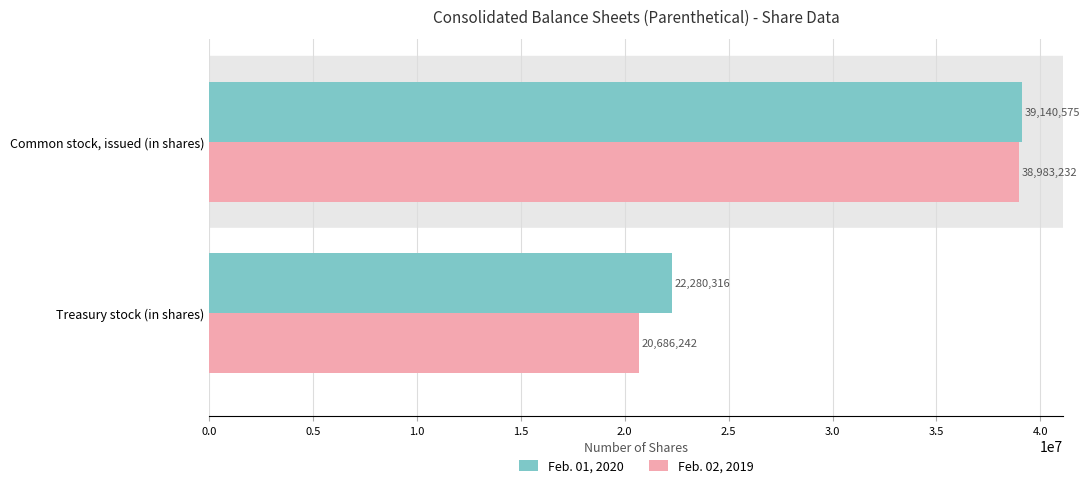

What is the difference between the Feb. 01, 2020 values at Common stock, issued (in shares) and Treasury stock (in shares)?

16860259